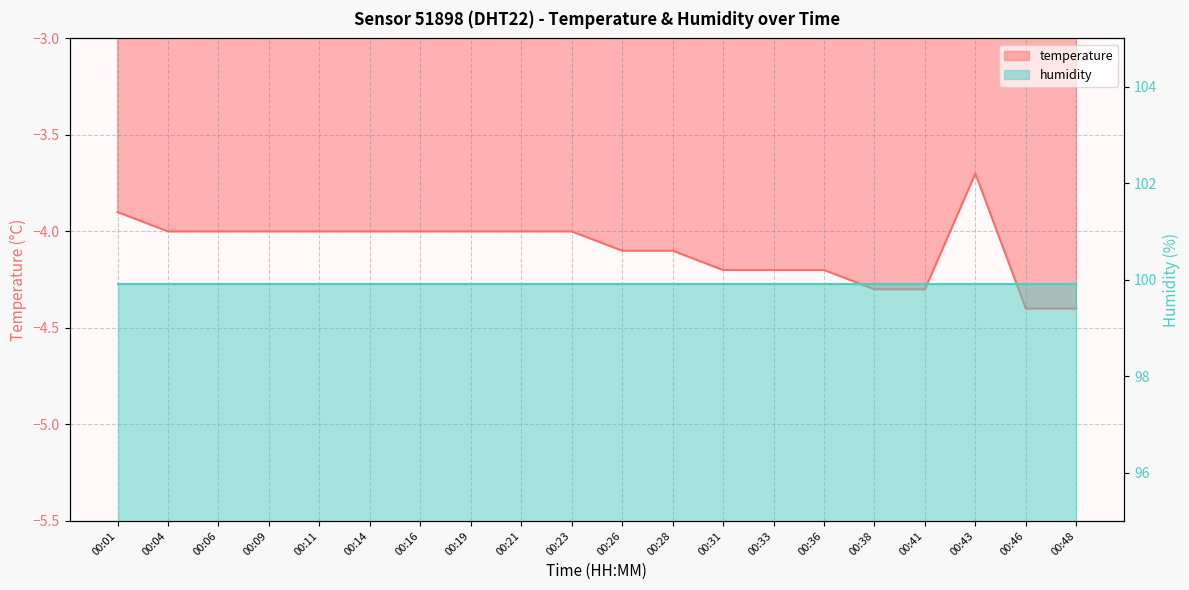

How many data points are less than -4?

9